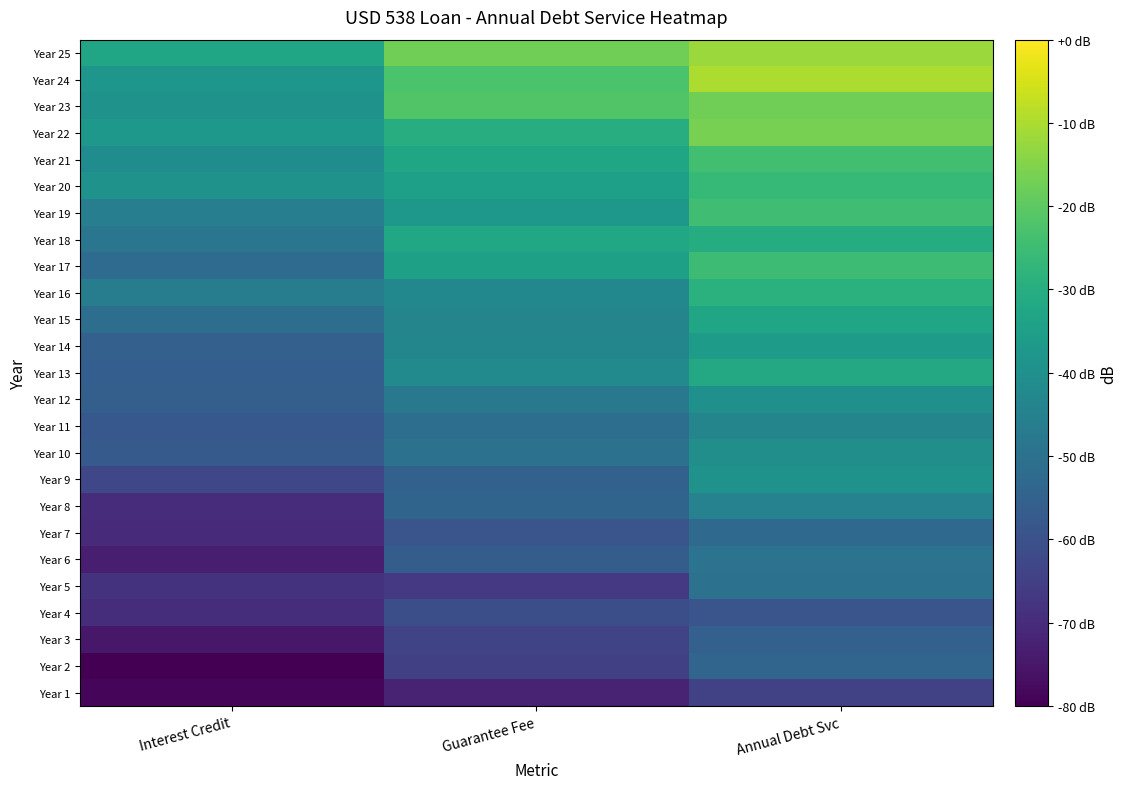

Which has a higher value, Guarantee Fee or Interest Credit?

Guarantee Fee